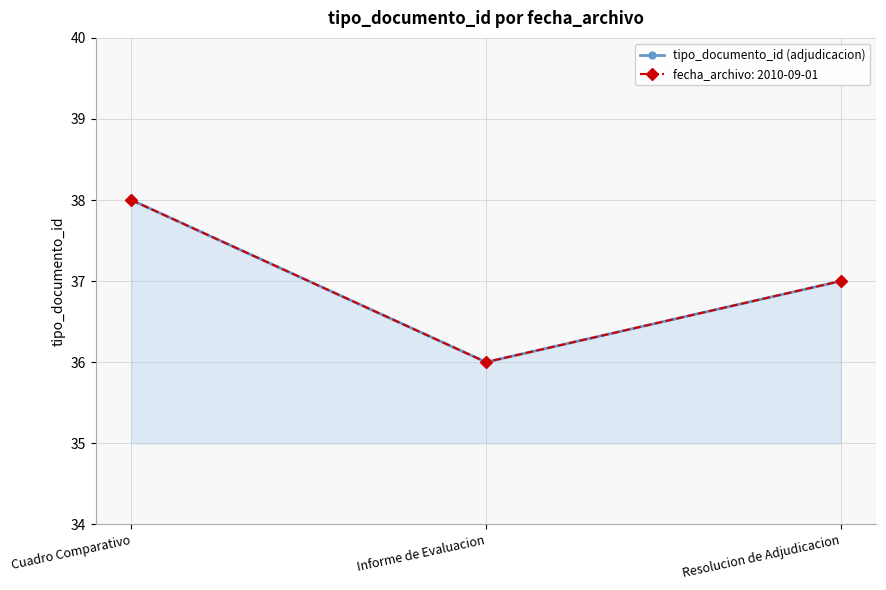

Does the chart display data point markers on the line(s)?

Yes